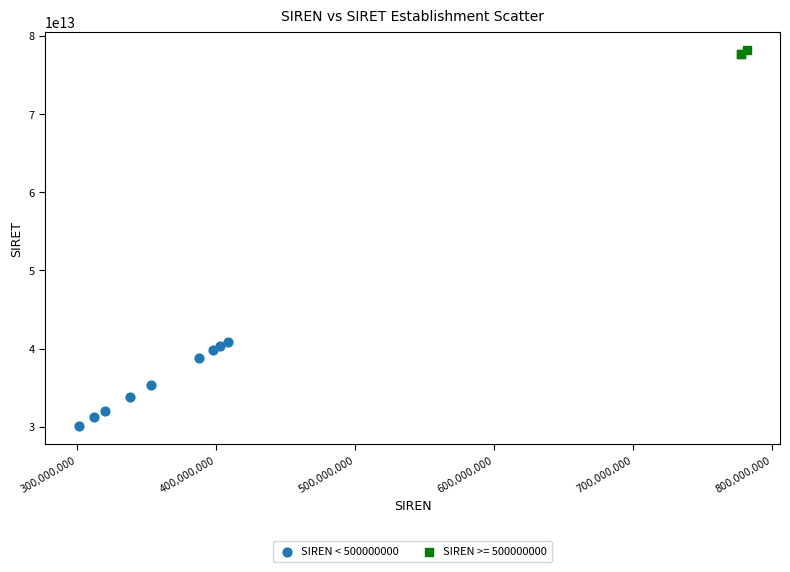

Which series reaches the minimum Y coordinate?

SIREN < 500000000